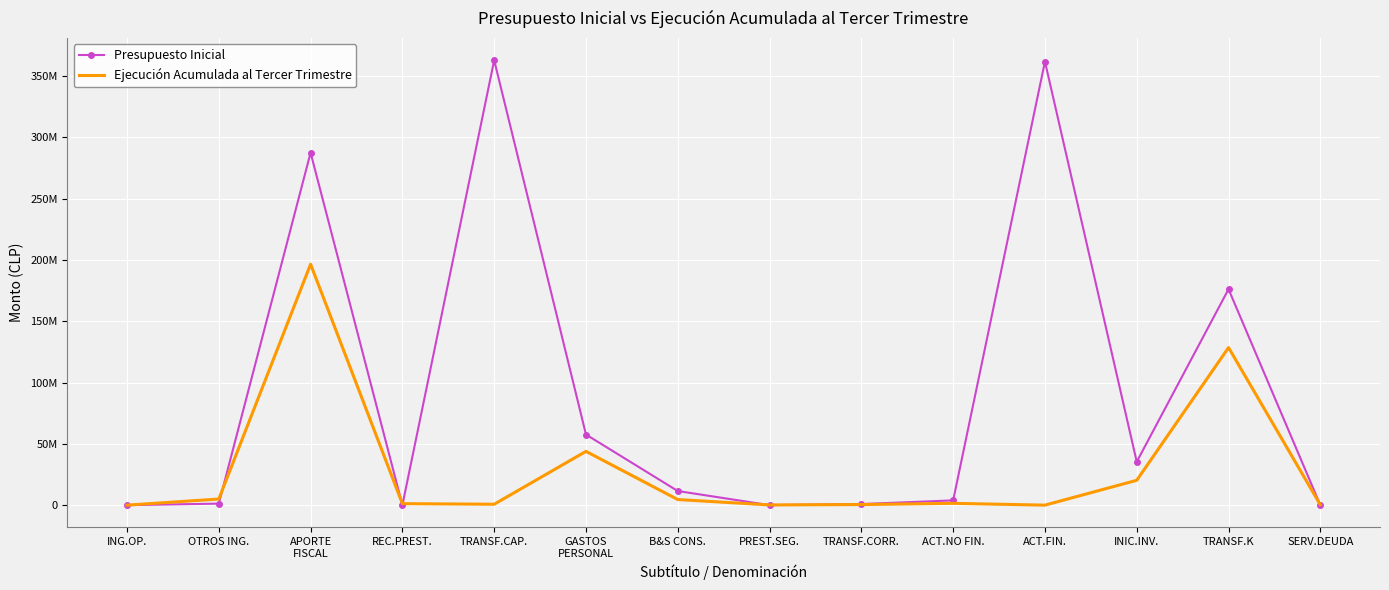

What are all the series names shown in the legend?

Presupuesto Inicial, Ejecución Acumulada al Tercer Trimestre